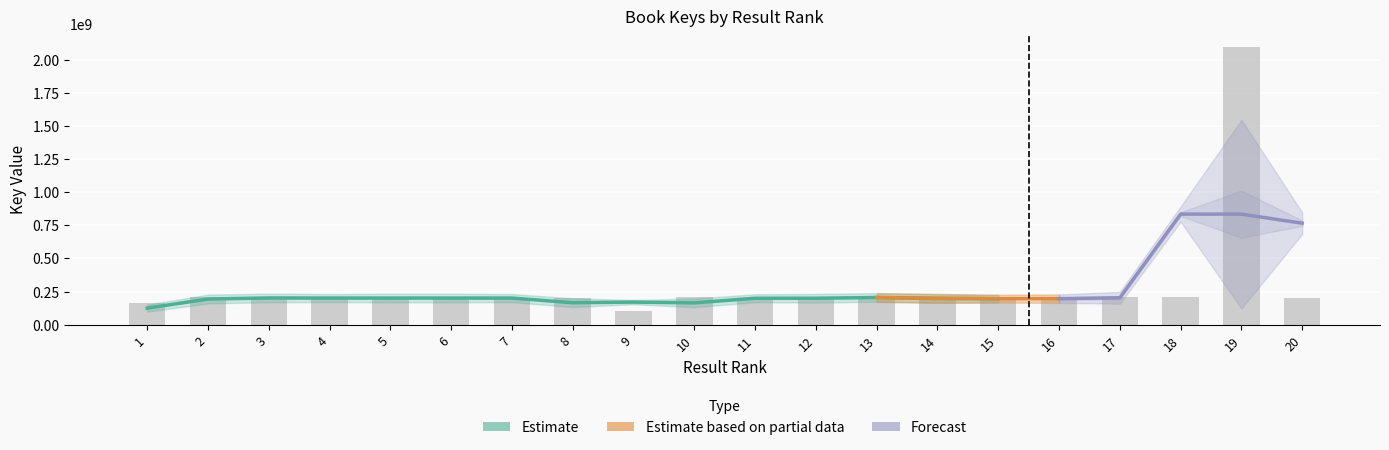

Does the chart contain stacked bars?

No